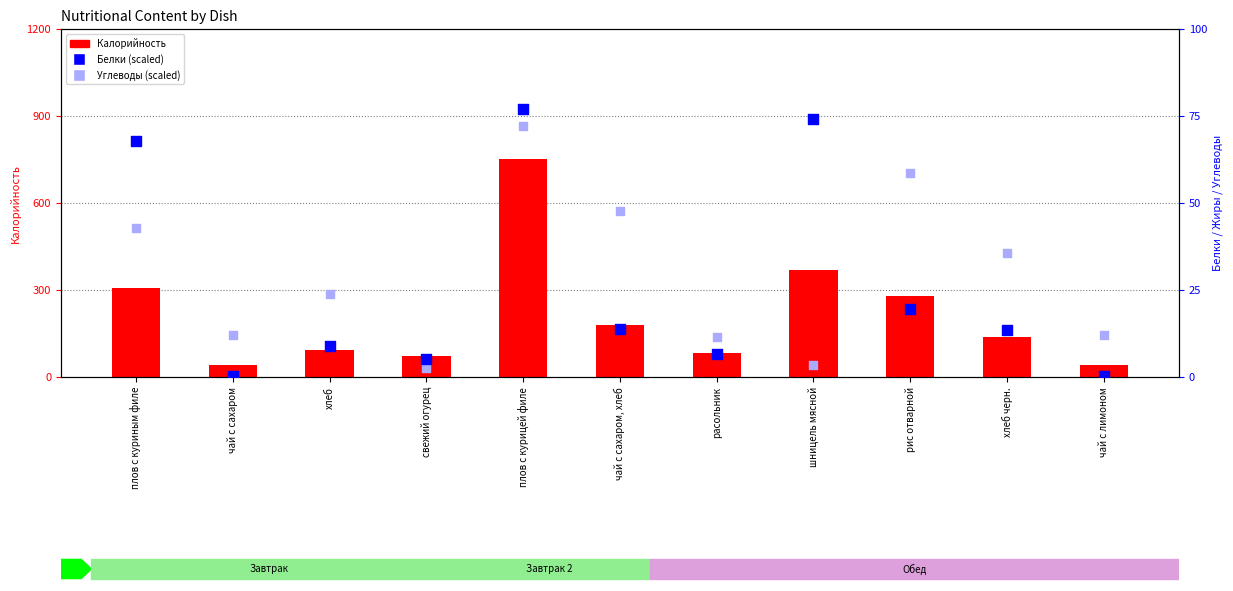

What is the total value across all series at рис отварной?

356.7